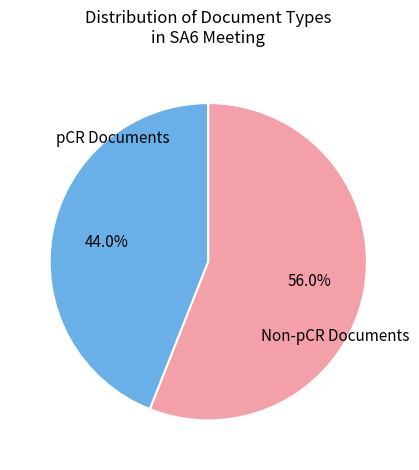

Which slice is the smallest?

pCR Documents